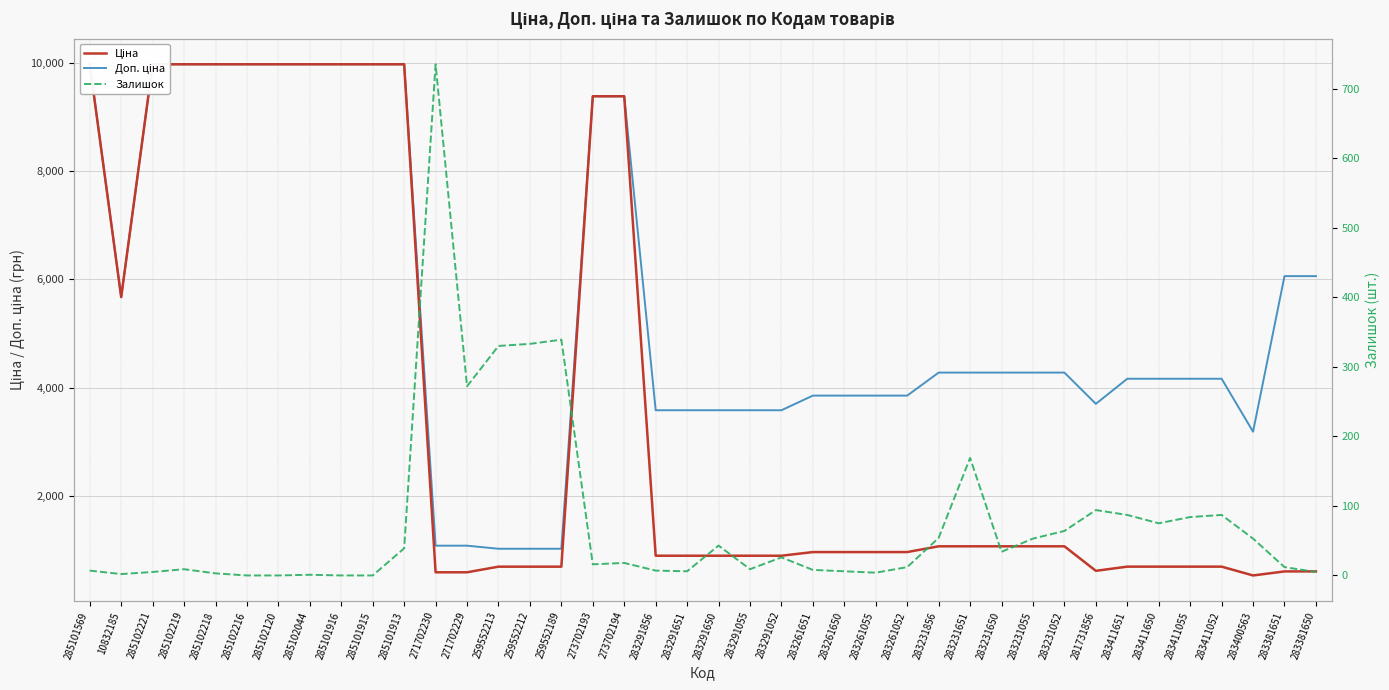

Reading left to right, what are all the values shown in this chart?

Ціна: 285101569=9975.0	10832185=5673.8	285102221=9975.0	285102219=9975.0	285102218=9975.0	285102216=9975.0	285102120=9975.0	285102044=9975.0	285101916=9975.0	285101915=9975.0	285101913=9975.0	271702230=589.9	271702229=589.9	259552213=693.7	259552212=693.7	259552189=693.7	273702193=9384.0	273702194=9384.0	283291856=895.9	283291651=895.9	283291650=895.9	283291055=895.9	283291052=895.9	283261651=963.5	283261650=963.5	283261055=963.5	283261052=963.5	283231856=1069.8	283231651=1069.8	283231650=1069.8	283231055=1069.8	283231052=1069.8	281731856=617.0	283411651=694.3	283411650=694.3	283411055=694.3	283411052=694.3	283400563=531.3	283381651=606.1	283381650=606.1
Доп. ціна: 285101569=9975.0	10832185=5673.8	285102221=9975.0	285102219=9975.0	285102218=9975.0	285102216=9975.0	285102120=9975.0	285102044=9975.0	285101916=9975.0	285101915=9975.0	285101913=9975.0	271702230=1081.7	271702229=1081.7	259552213=1024.6	259552212=1024.6	259552189=1024.6	273702193=9384.0	273702194=9384.0	283291856=3583.6	283291651=3583.6	283291650=3583.6	283291055=3583.6	283291052=3583.6	283261651=3854.0	283261650=3854.0	283261055=3854.0	283261052=3854.0	283231856=4279.1	283231651=4279.1	283231650=4279.1	283231055=4279.1	283231052=4279.1	281731856=3701.9	283411651=4165.6	283411650=4165.6	283411055=4165.6	283411052=4165.6	283400563=3187.6	283381651=6061.2	283381650=6061.2
Залишок: 285101569=7.0	10832185=2.0	285102221=5.0	285102219=9.0	285102218=3.0	285102216=0.0	285102120=0.0	285102044=1.0	285101916=0.0	285101915=0.0	285101913=39.0	271702230=735.0	271702229=272.0	259552213=330.0	259552212=333.0	259552189=339.0	273702193=16.0	273702194=18.0	283291856=7.0	283291651=6.0	283291650=43.0	283291055=9.0	283291052=26.0	283261651=8.0	283261650=6.0	283261055=4.0	283261052=12.0	283231856=54.0	283231651=169.0	283231650=34.0	283231055=53.0	283231052=64.0	281731856=94.0	283411651=87.0	283411650=75.0	283411055=84.0	283411052=87.0	283400563=53.0	283381651=12.0	283381650=5.0